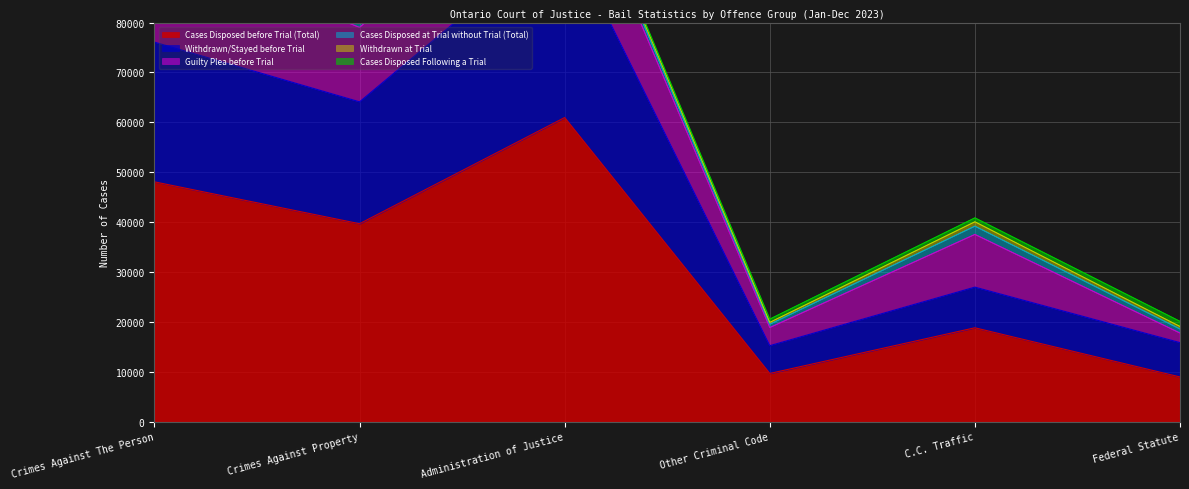

Reading right to left, extract all data points from this chart.

Cases Disposed before Trial (Total): Federal Statute=8953	C.C. Traffic=18811	Other Criminal Code=9654	Administration of Justice=60957	Crimes Against Property=39671	Crimes Against The Person=48069
Withdrawn/Stayed before Trial: Federal Statute=6880	C.C. Traffic=8151	Other Criminal Code=5567	Administration of Justice=37447	Crimes Against Property=24434	Crimes Against The Person=28005
Guilty Plea before Trial: Federal Statute=1919	C.C. Traffic=10561	Other Criminal Code=3636	Administration of Justice=17444	Crimes Against Property=14912	Crimes Against The Person=19540
Cases Disposed at Trial without Trial (Total): Federal Statute=815	C.C. Traffic=1656	Other Criminal Code=664	Administration of Justice=1372	Crimes Against Property=982	Crimes Against The Person=5150
Withdrawn at Trial: Federal Statute=506	C.C. Traffic=880	Other Criminal Code=371	Administration of Justice=874	Crimes Against Property=578	Crimes Against The Person=2977
Cases Disposed Following a Trial: Federal Statute=1026	C.C. Traffic=788	Other Criminal Code=657	Administration of Justice=345	Crimes Against Property=402	Crimes Against The Person=4737